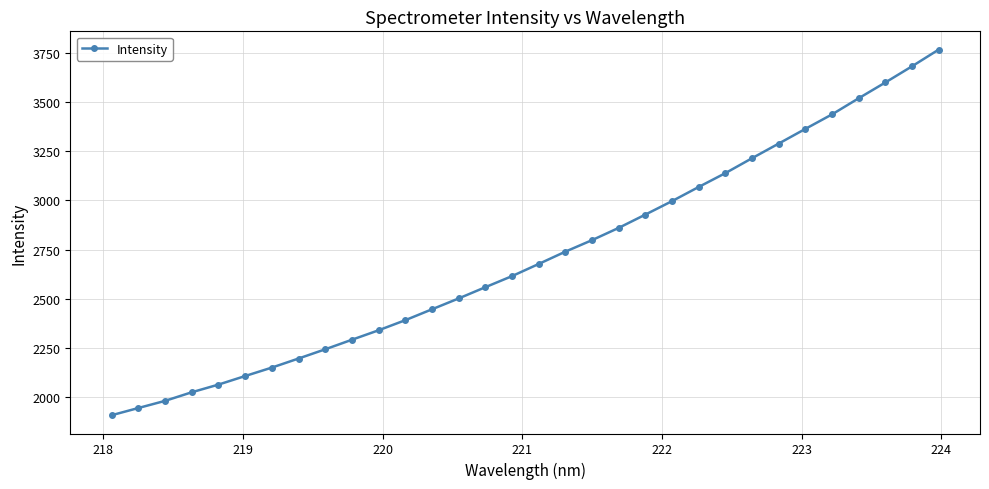

What is the smallest value displayed?

1906.6